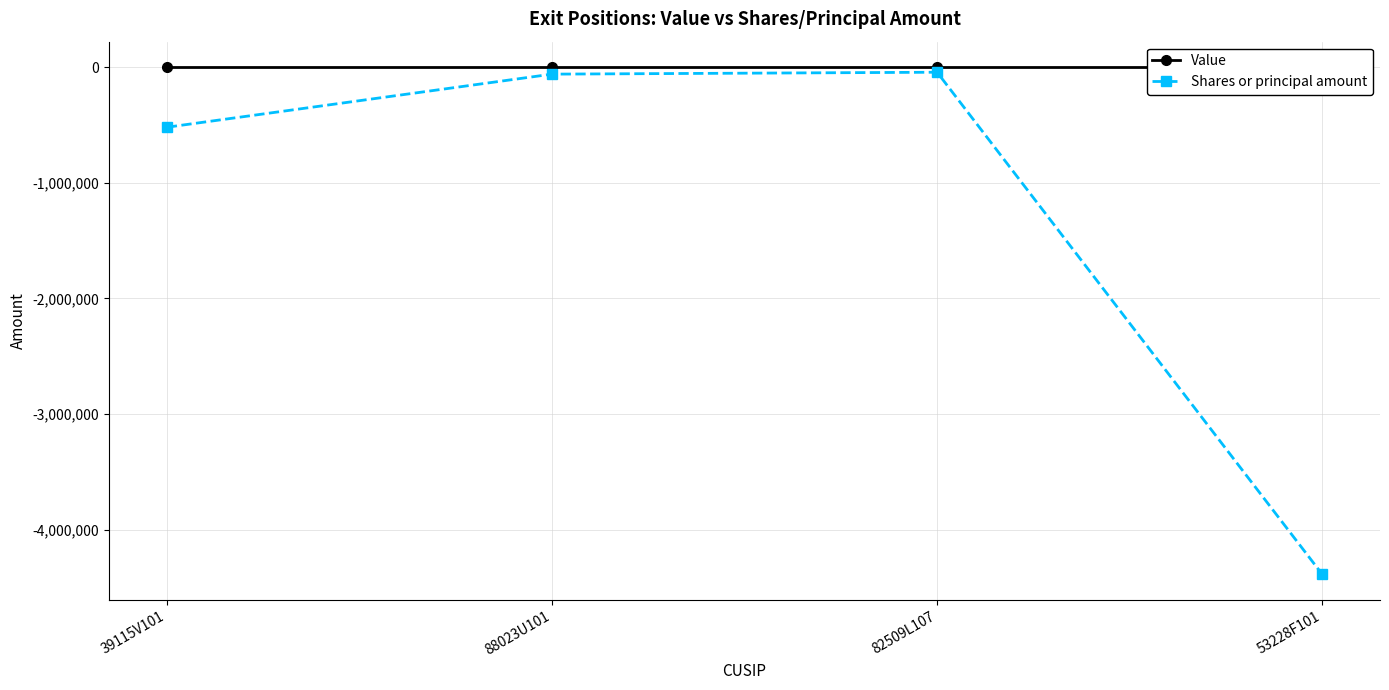

Rank the series at 88023U101 from highest to lowest value.

Value, Shares or principal amount